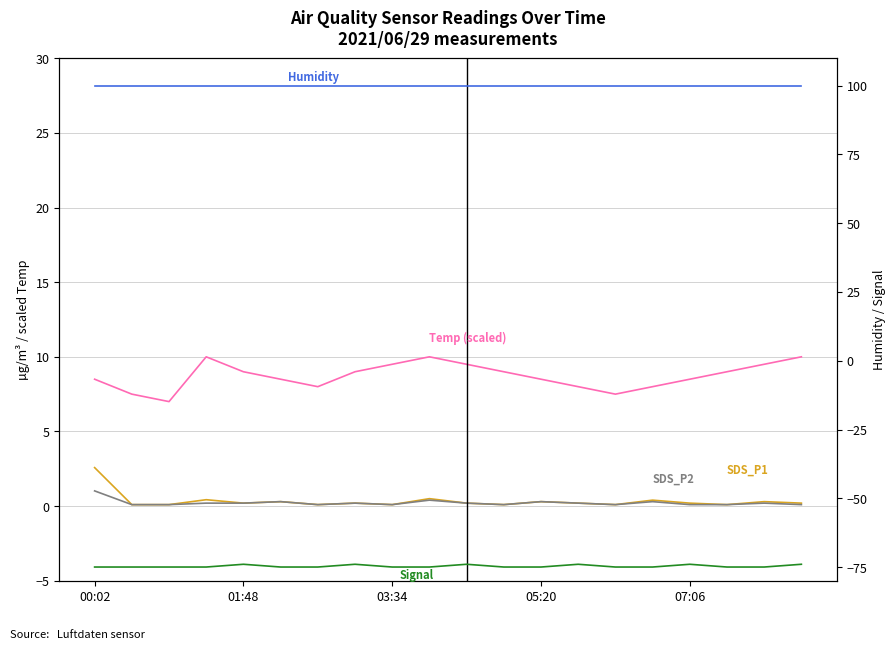

What is the value of the Temp point at the 9th from the left?

9.5